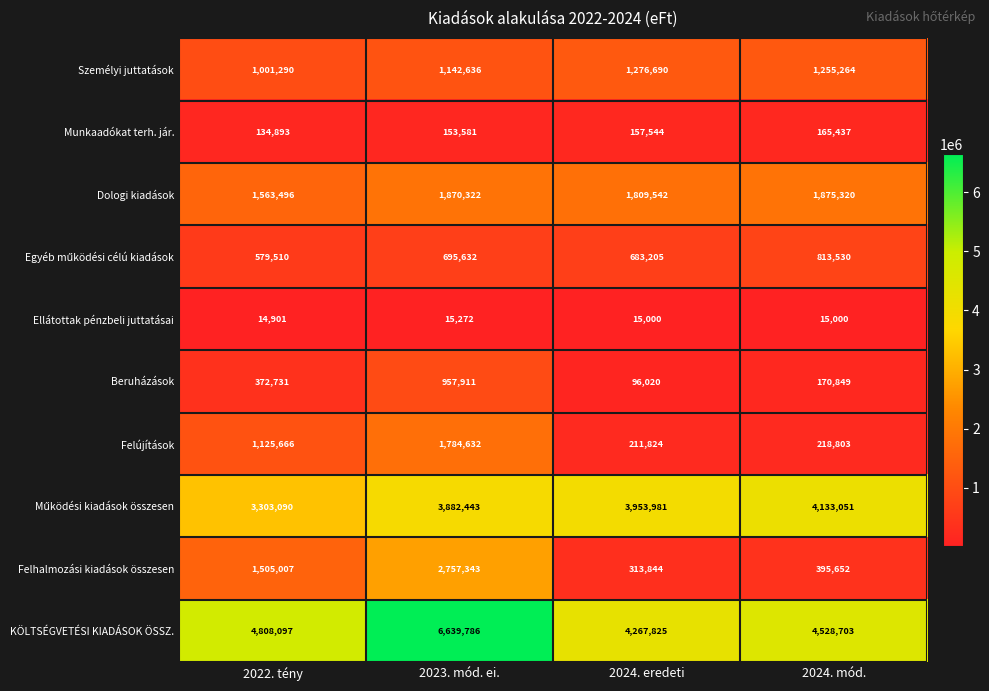

At how many categories does at least one series exceed 3087983?

4